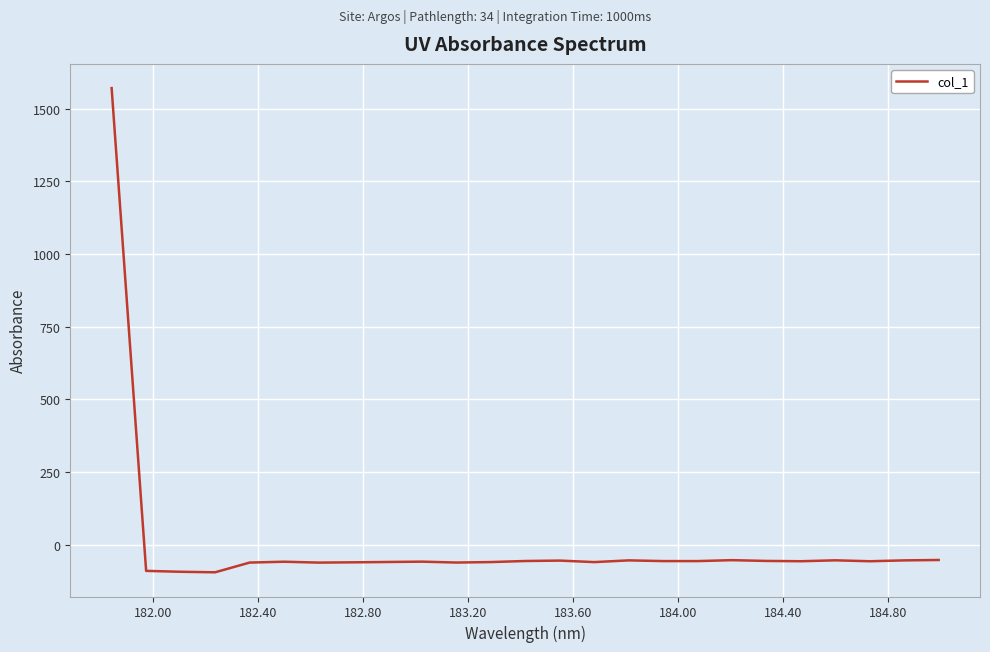

What is the difference between the maximum and minimum values?

1665.5